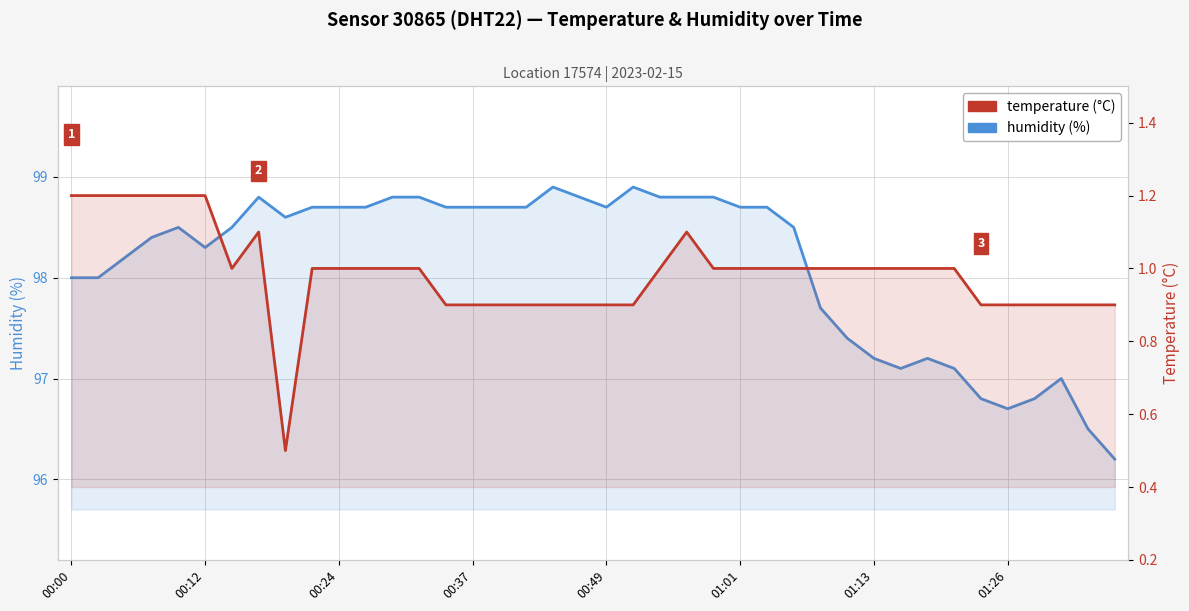

True or false: humidity and temperature cross at least once.

False